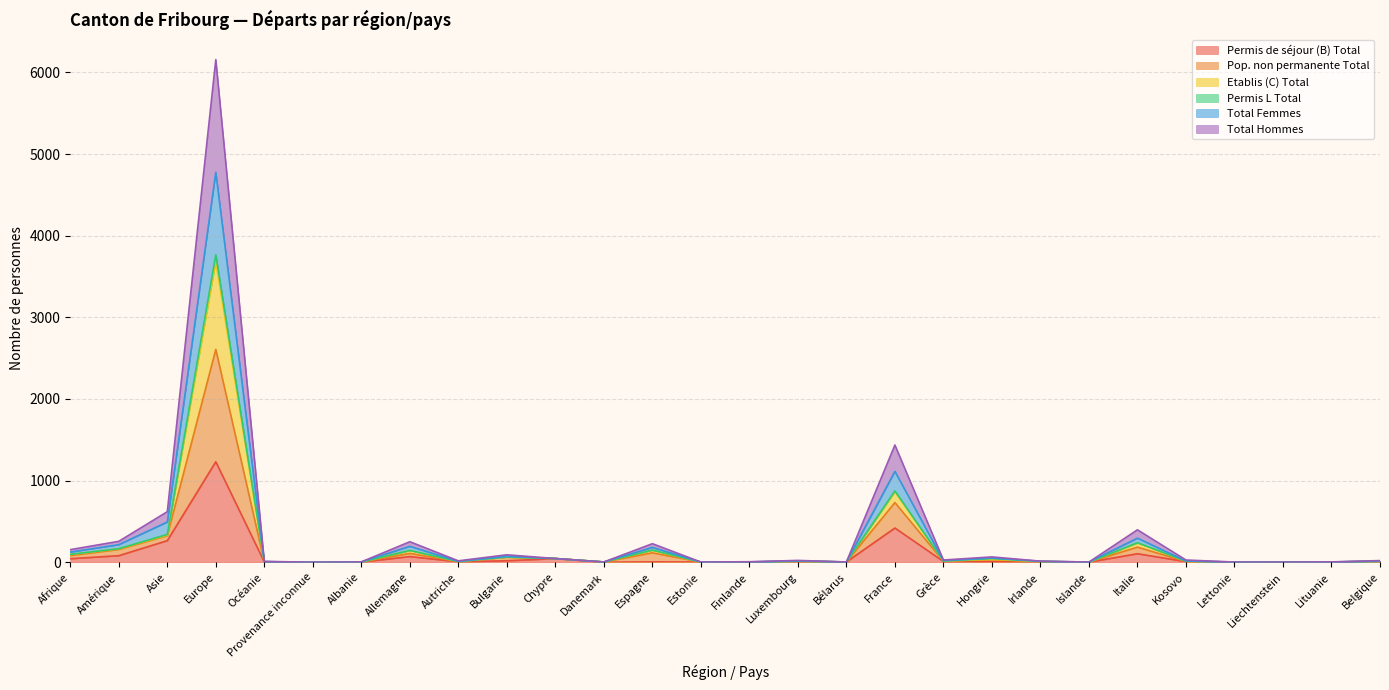

True or false: Permis de séjour (B) Total and Total Femmes intersect in this chart.

False